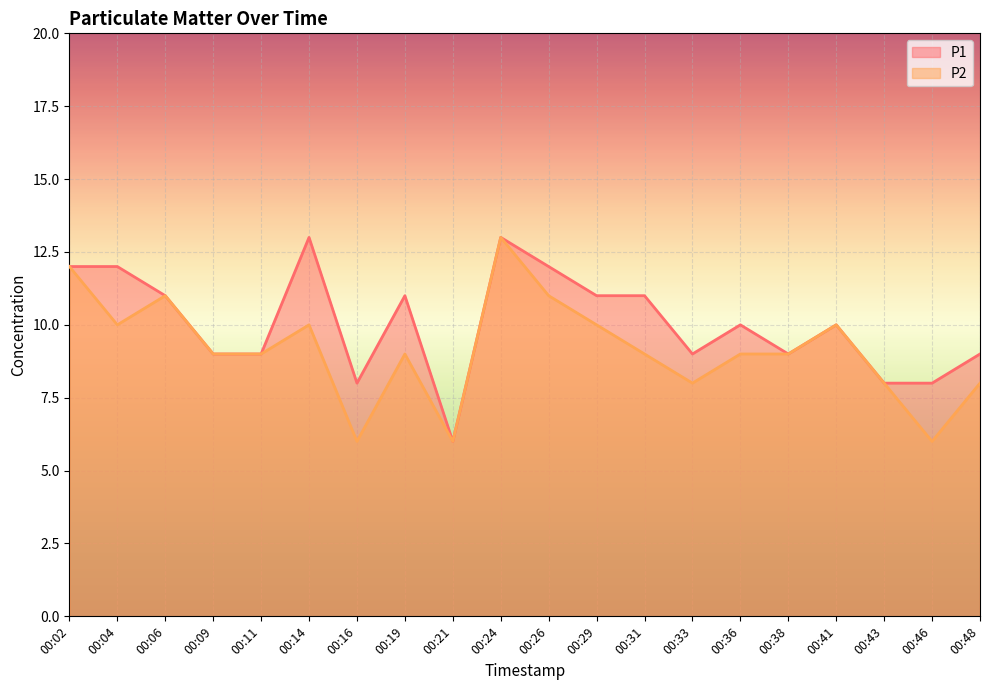

Is the value of P1 at 00:02 greater than the value of P2 at 00:33?

Yes